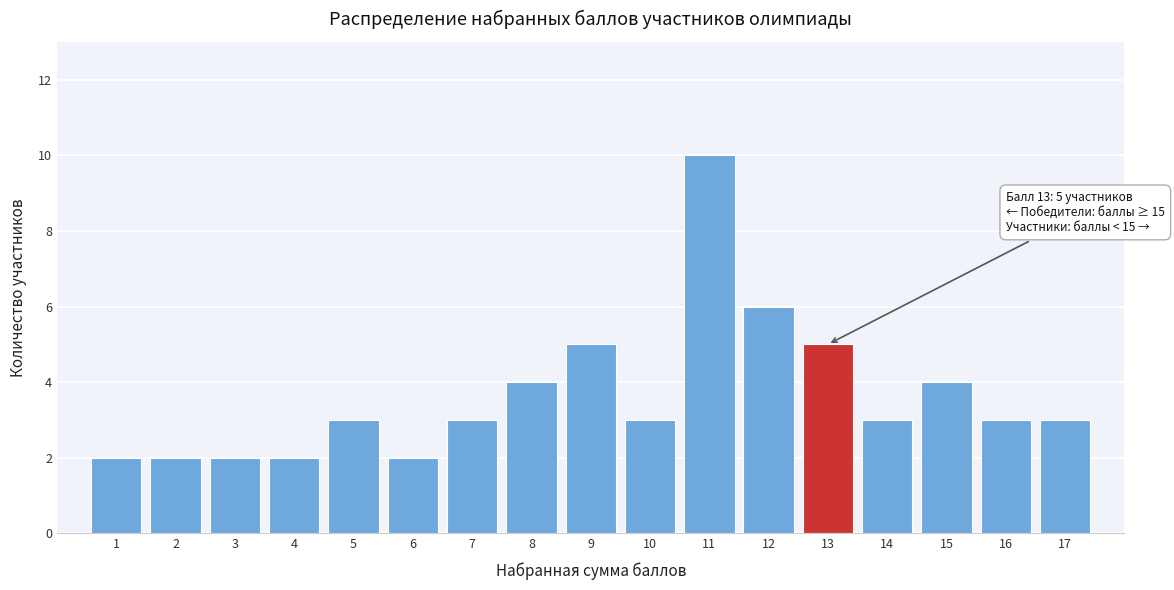

Reading left to right, what are all the values shown in this chart?

2	2	2	2	3	2	3	4	5	3	10	6	5	3	4	3	3